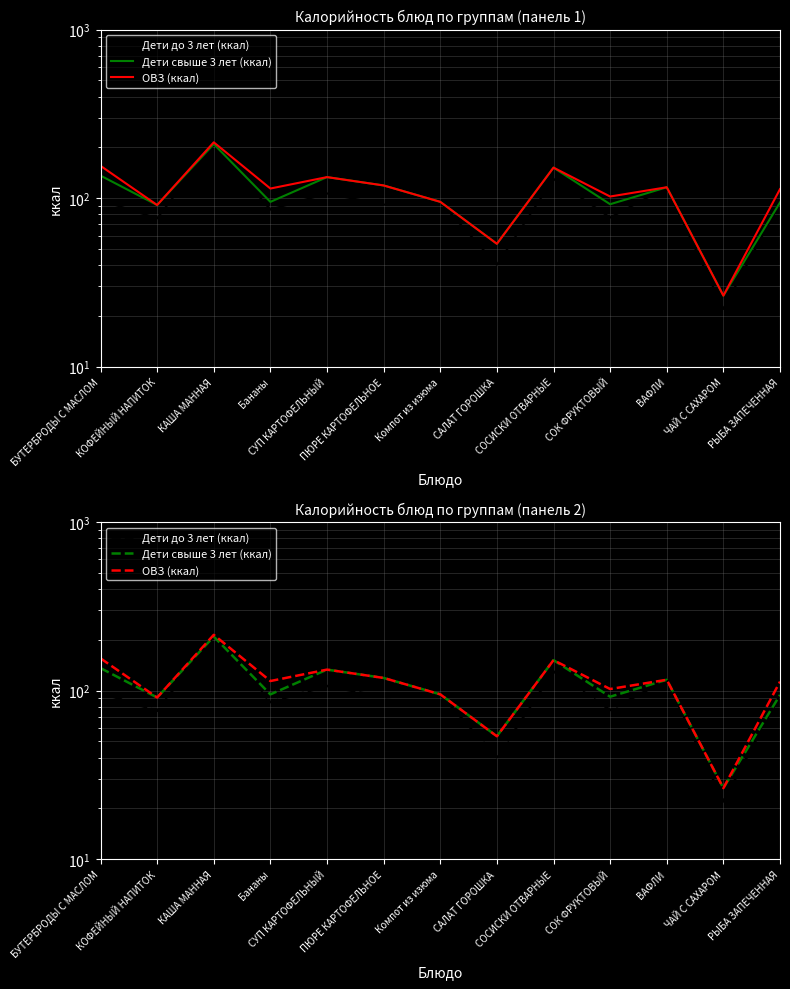

Which has a higher value, СОСИСКИ ОТВАРНЫЕ or СОК ФРУКТОВЫЙ?

СОСИСКИ ОТВАРНЫЕ